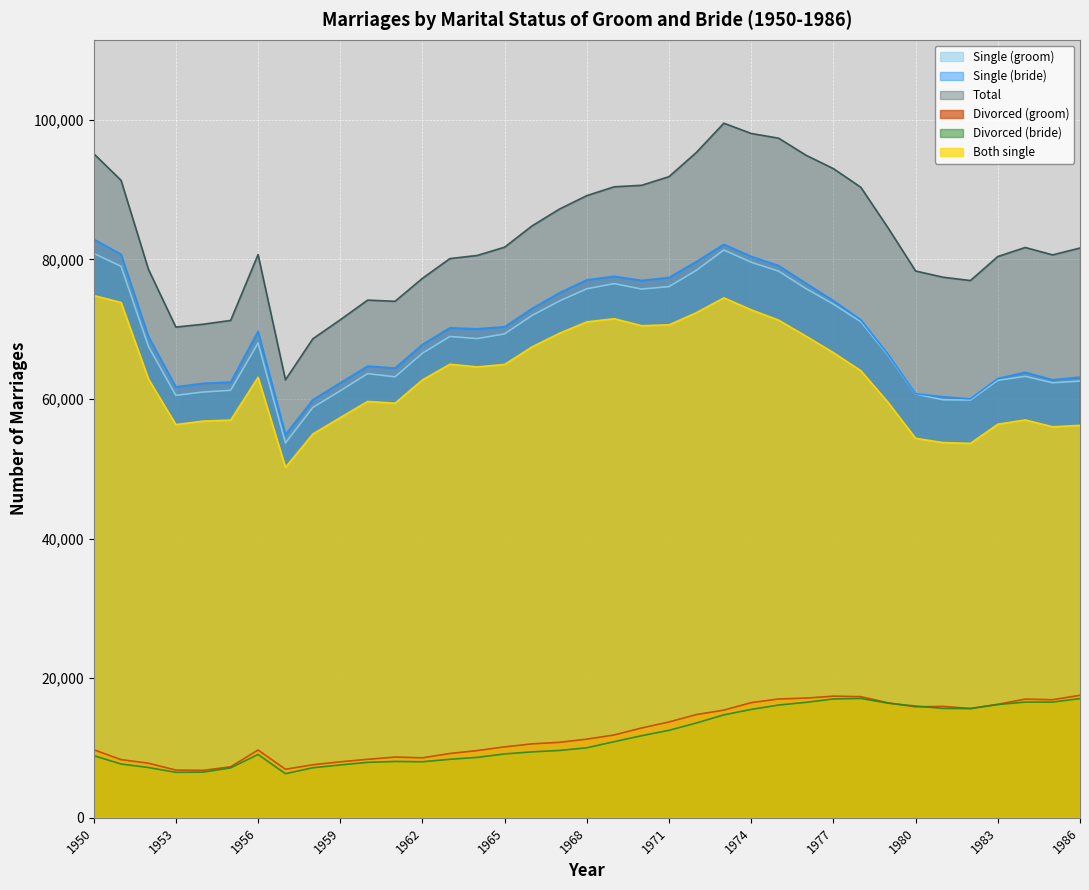

List the series in order of their peak value, highest first.

Total, Single (bride), Single (groom), Both single, Divorced (groom), Divorced (bride)